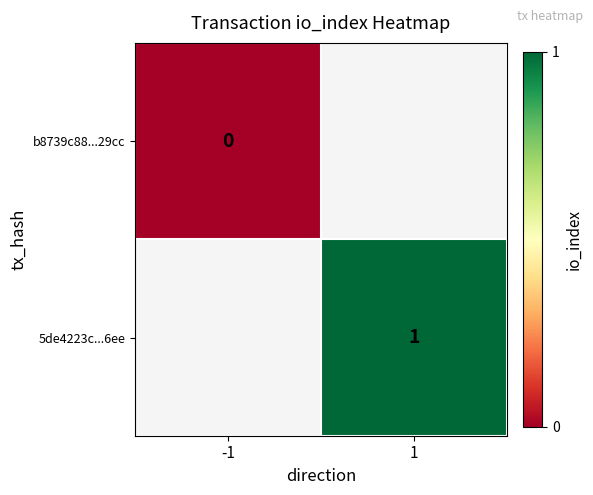

The value of 5de4223c...6ee at 1 is 0. True or false?

False